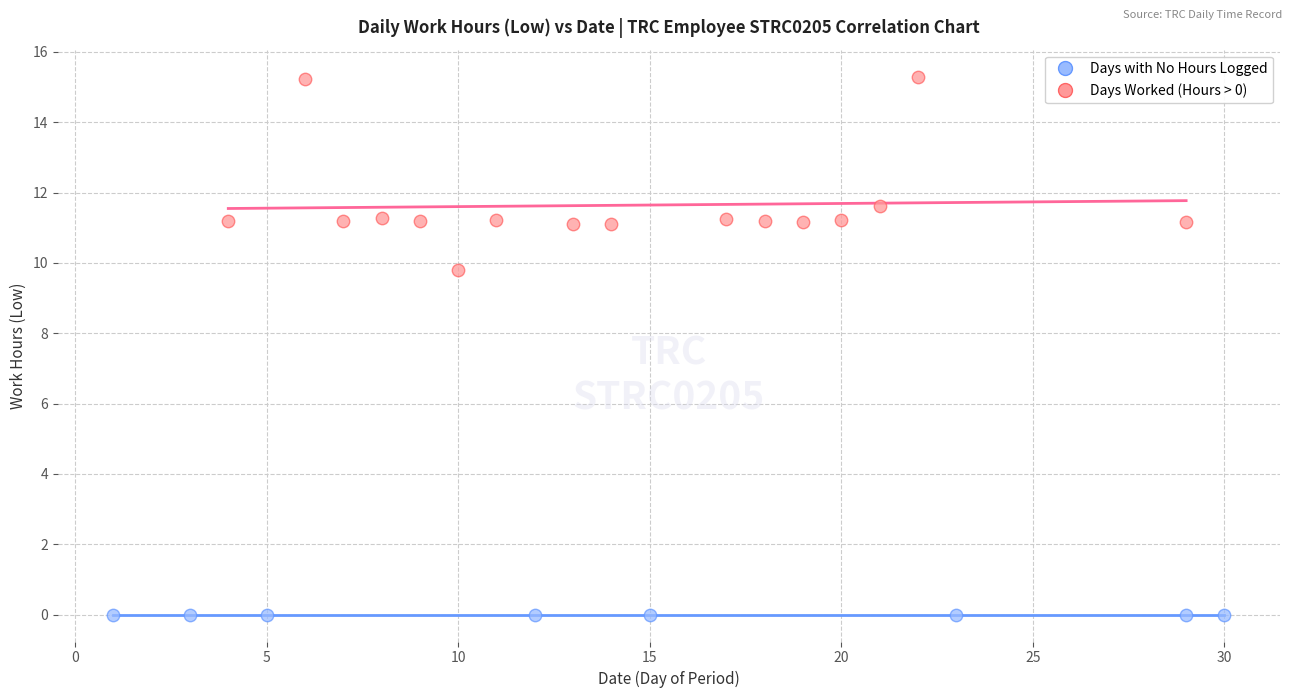

Which series reaches the maximum Y coordinate?

Days Worked (Hours > 0)